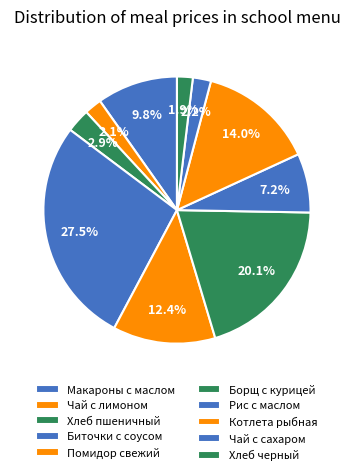

Is there any slice that represents more than half of the pie?

No